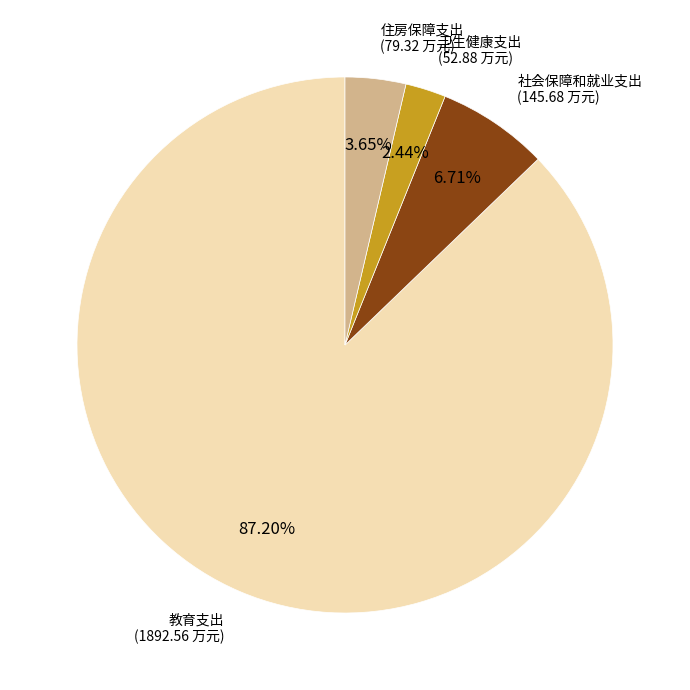

Is there a majority slice in this chart?

Yes